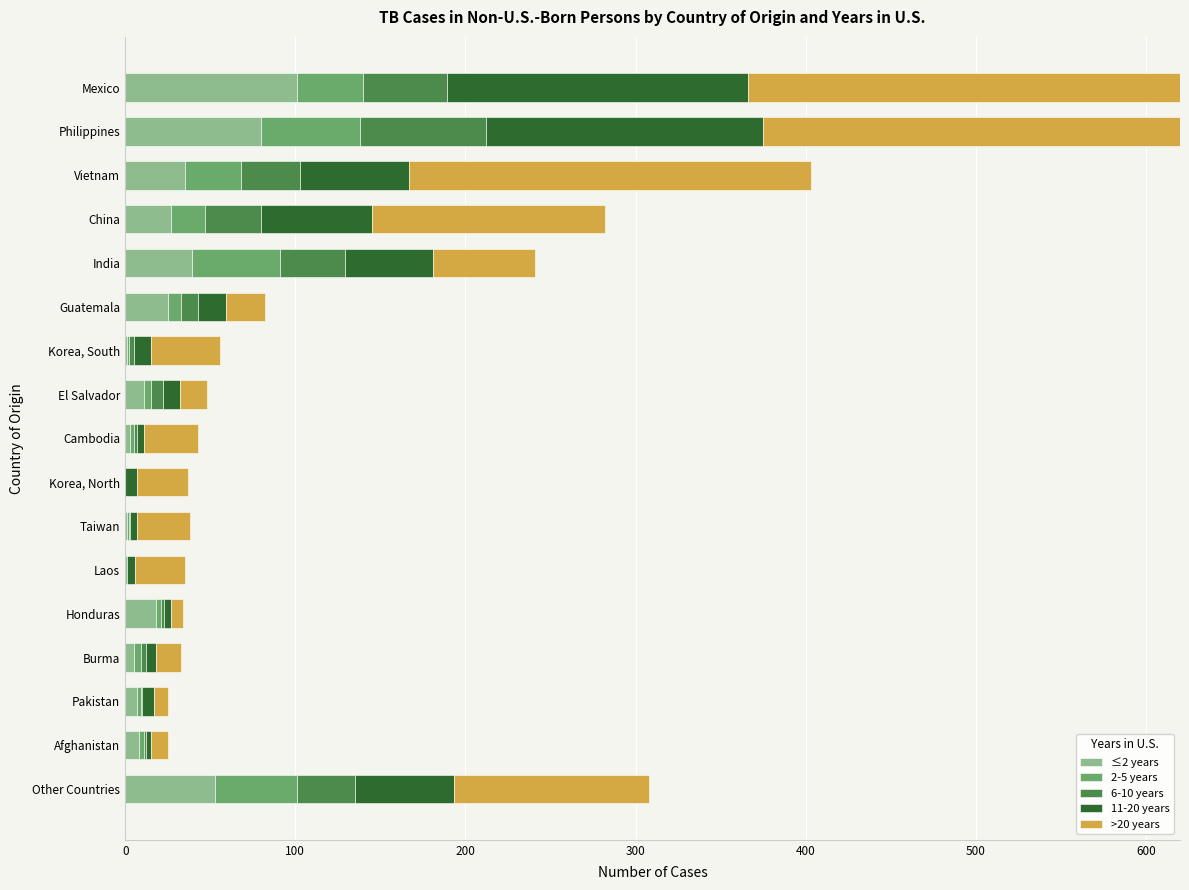

At how many categories does at least one series exceed 429?

1